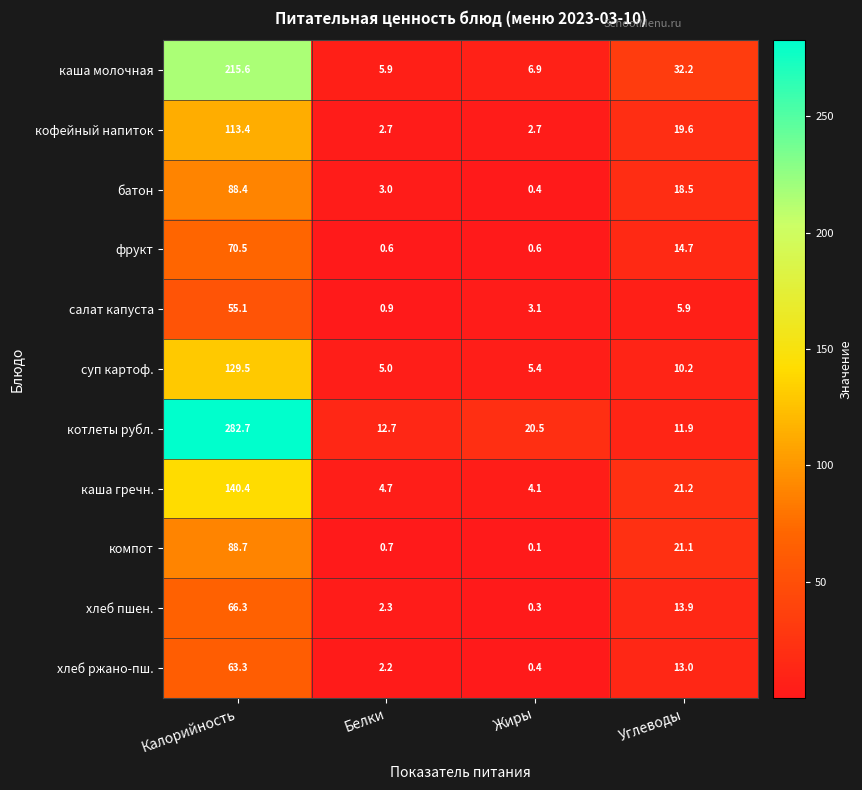

What is the minimum value for каша молочная?

5.9